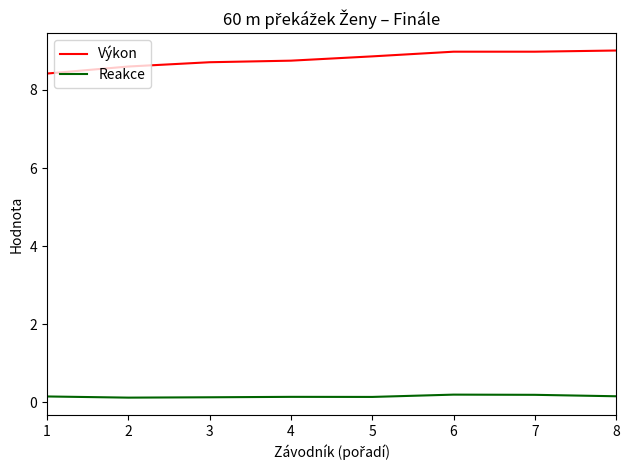

At how many categories does at least one series exceed 5?

8